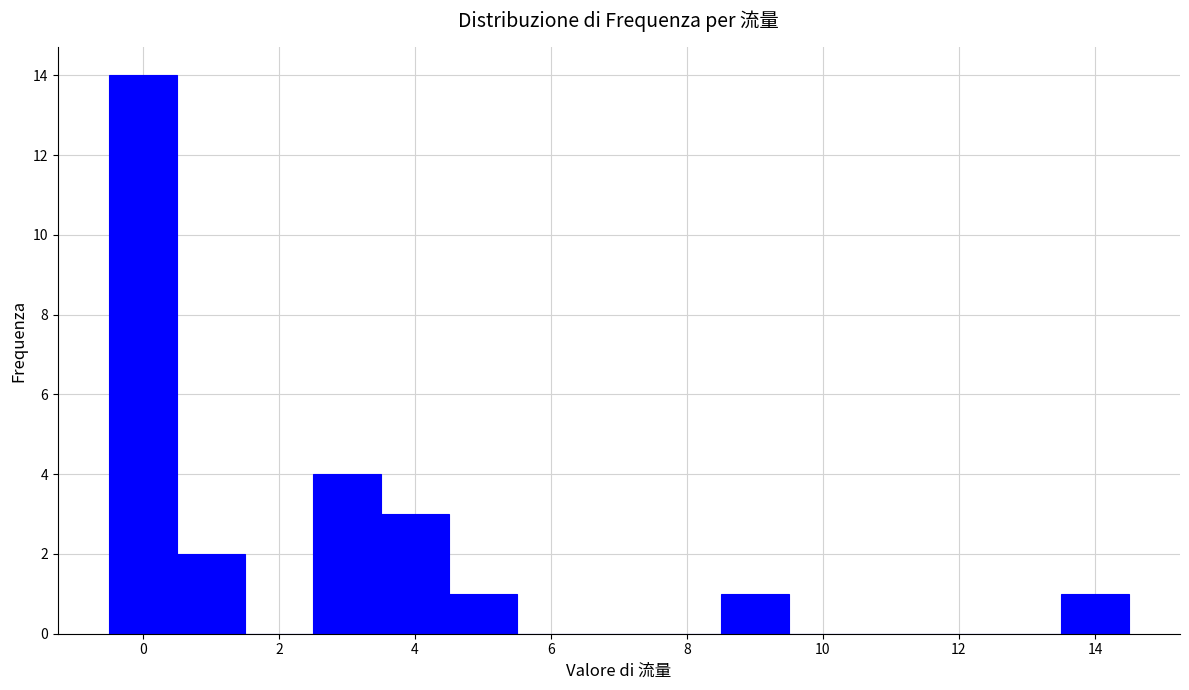

Reading left to right, list every bar in this chart as the range it spans on the x-axis followed by its height. Neither the bar edges nor the heights are printed on the chart, so give them approximately, as read against the axes.

-0.5 to 0.5: 14
0.5 to 1.5: 2
1.5 to 2.5: 0
2.5 to 3.5: 4
3.5 to 4.5: 3
4.5 to 5.5: 1
5.5 to 6.5: 0
6.5 to 7.5: 0
7.5 to 8.5: 0
8.5 to 9.5: 1
9.5 to 10.5: 0
10.5 to 11.5: 0
11.5 to 12.5: 0
12.5 to 13.5: 0
13.5 to 14.5: 1